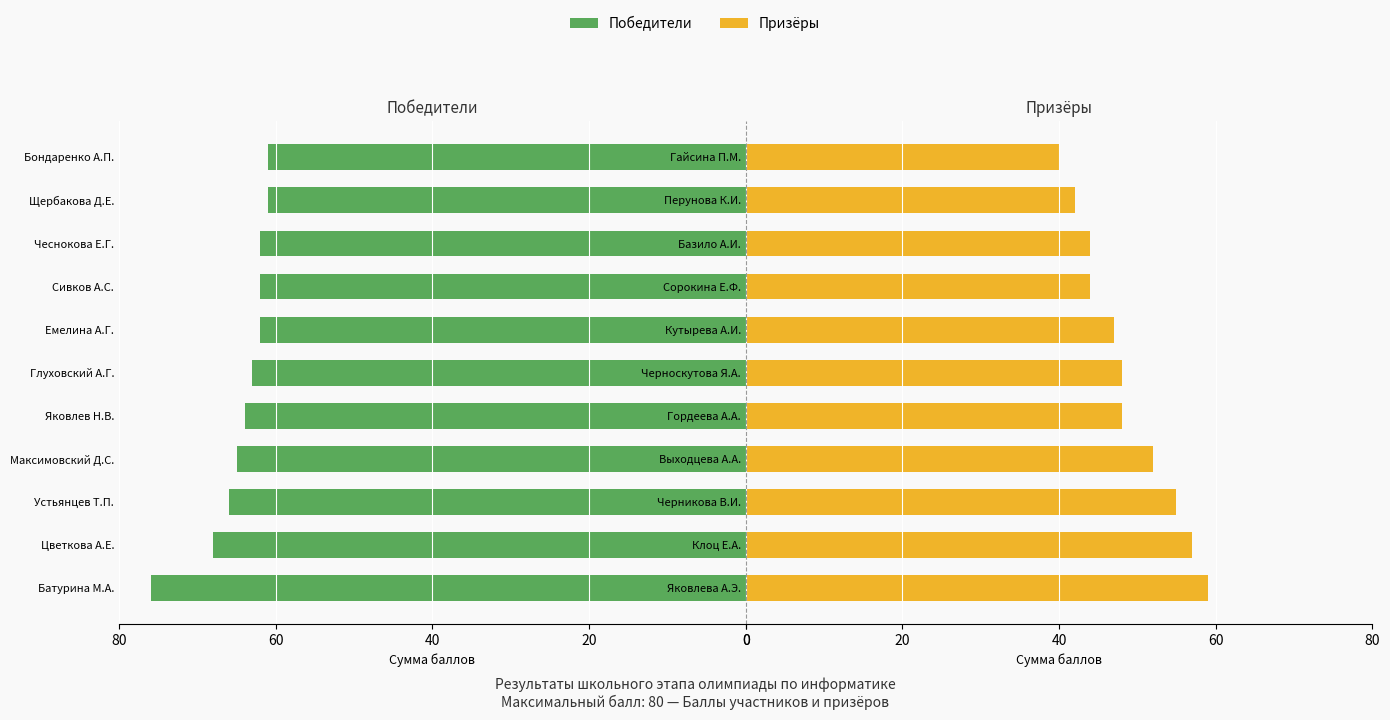

What is the highest value of the Призёры series?

59